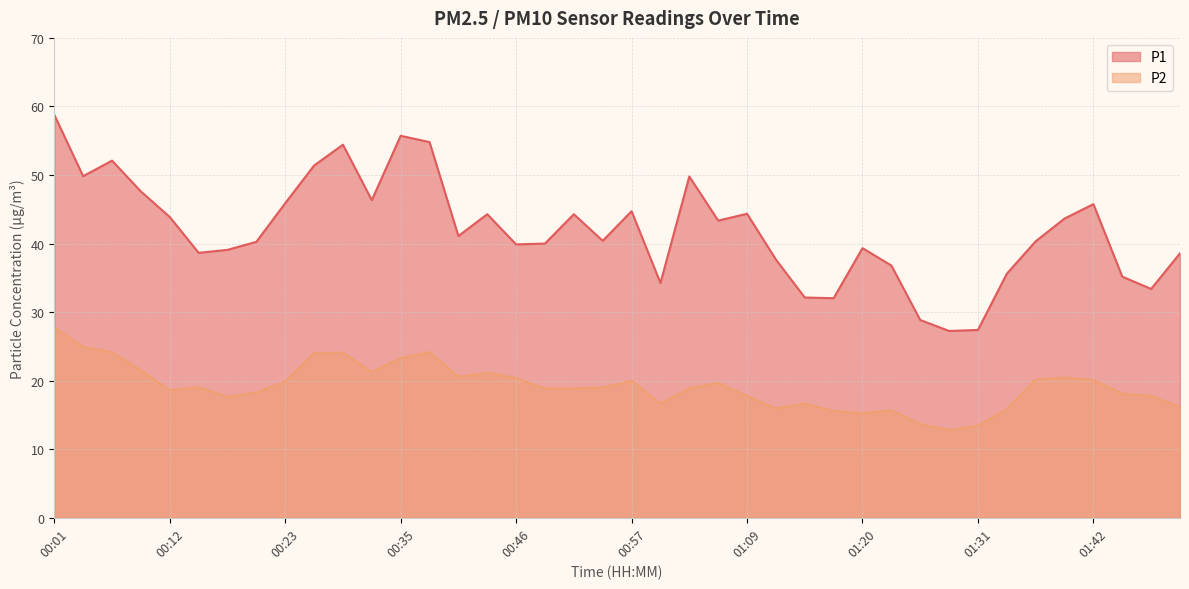

What are all the series names shown in the legend?

P1, P2